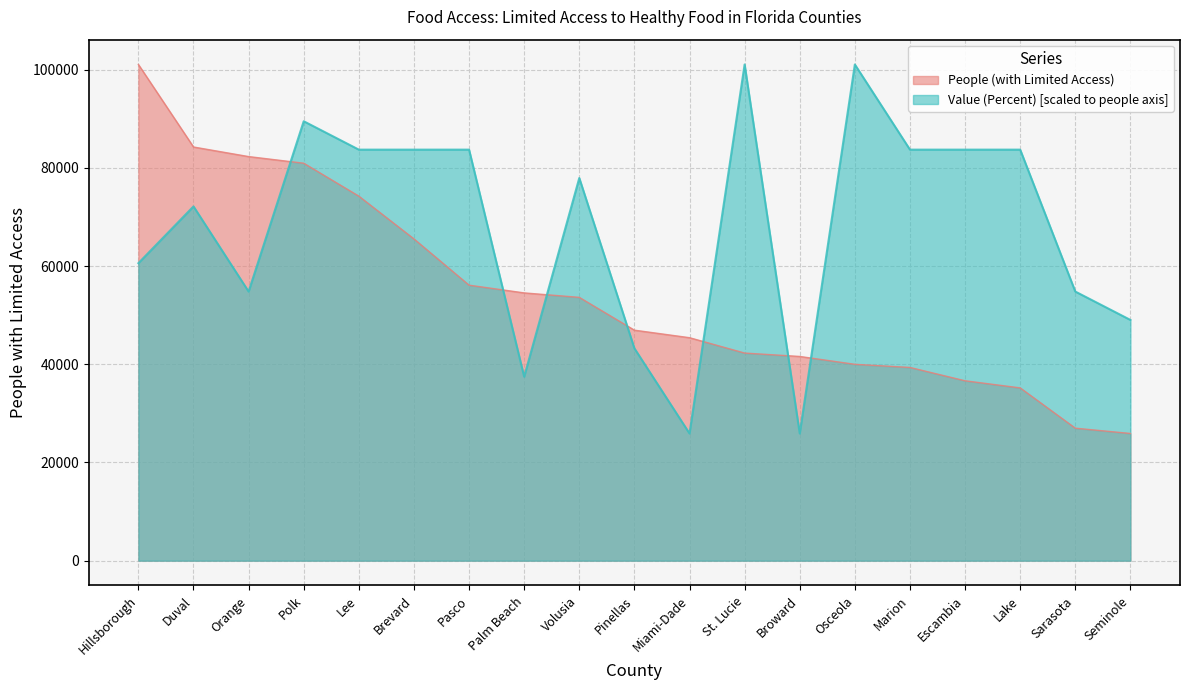

How many data points in People (with Limited Access) are above 46935?

9